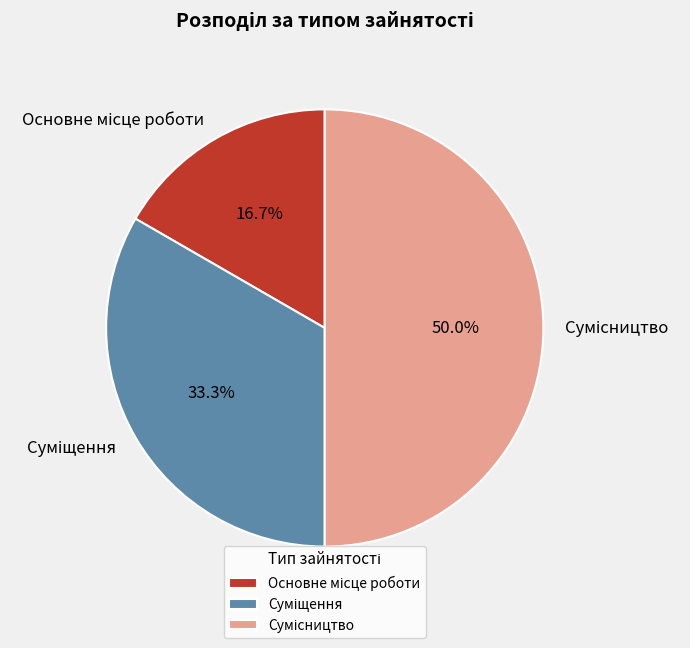

Is the sum of Основне місце роботи and Суміщення greater than half?

No